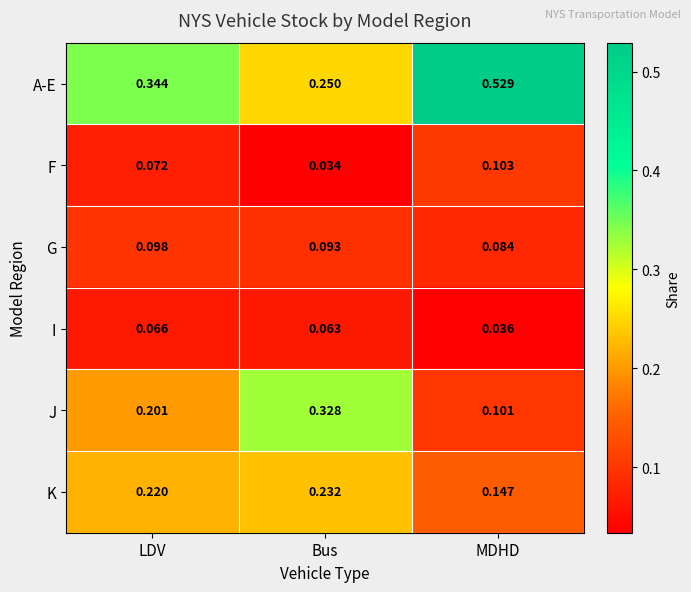

Which series has the widest spread of values?

A-E